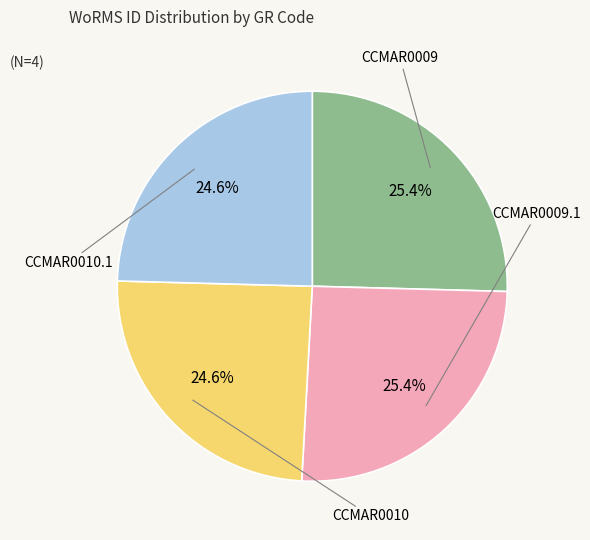

To the nearest percent, what portion does CCMAR0010 represent?

25%